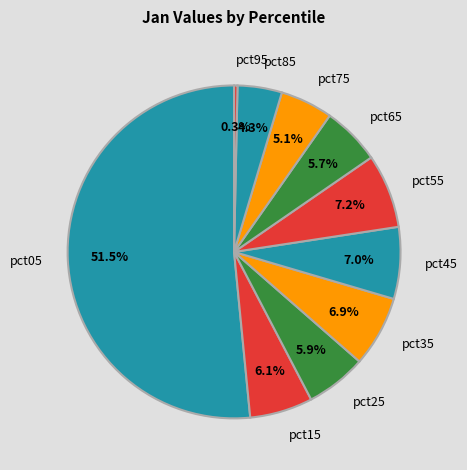

Which has a higher value, pct95 or pct35?

pct35